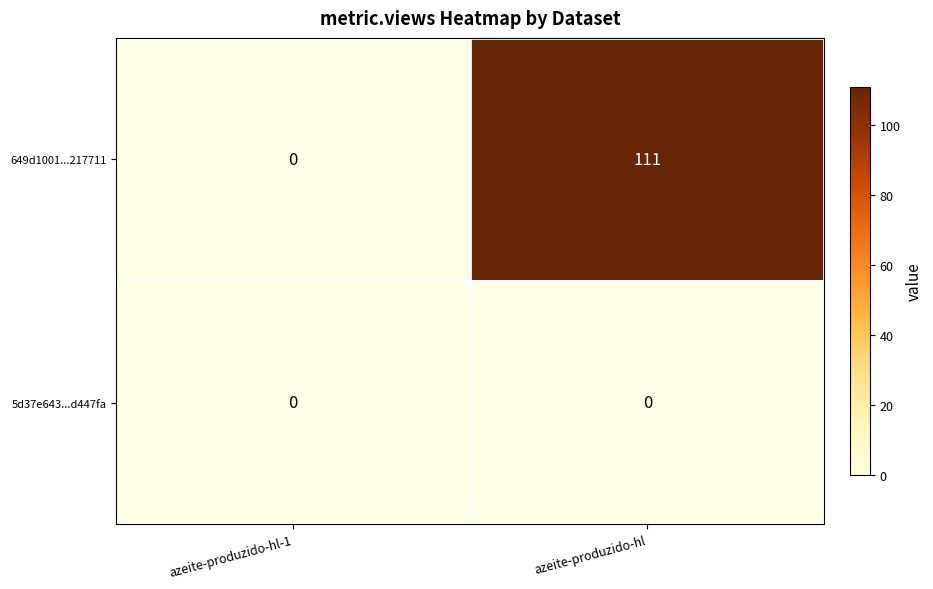

Is it true that 5d37e643...d447fa equals 0 at azeite-produzido-hl?

True